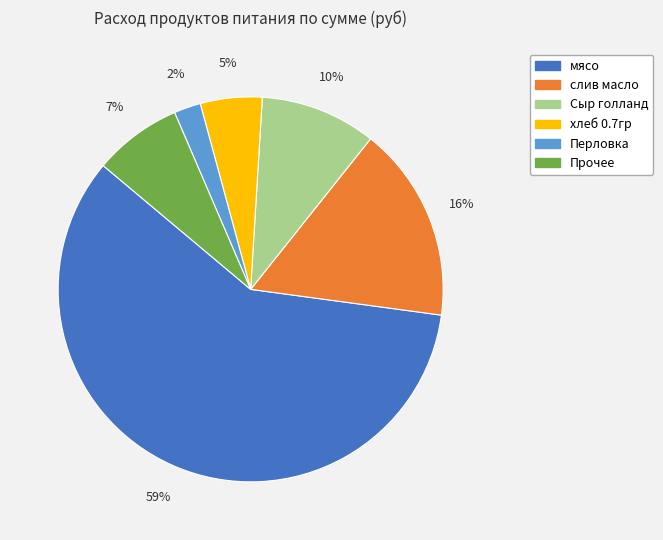

Is there any slice that represents more than half of the pie?

Yes